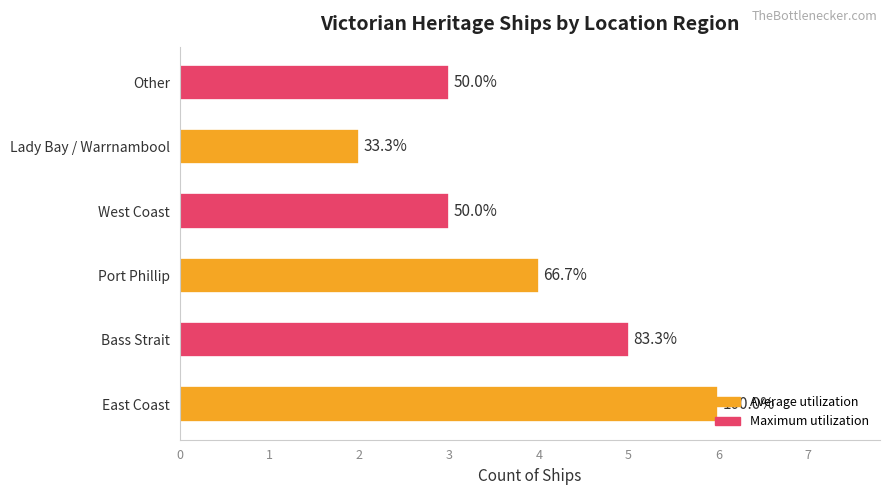

What is the average value?

4